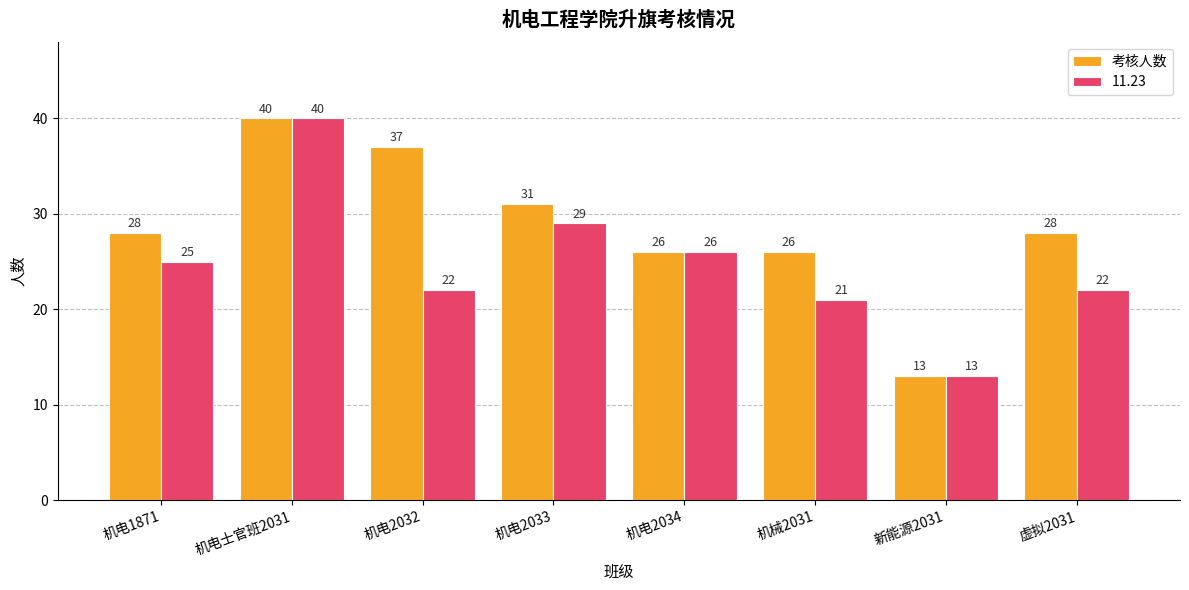

Is it true that 考核人数 equals 31 at 机电2033?

True